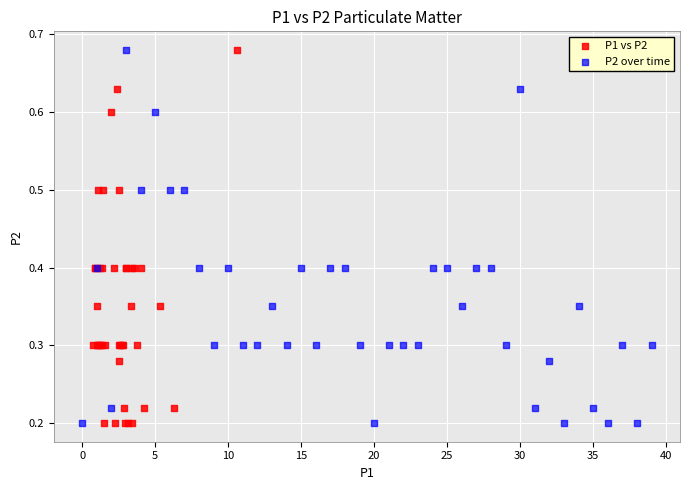

What are all the series names shown in the legend?

P1 vs P2, P2 over time